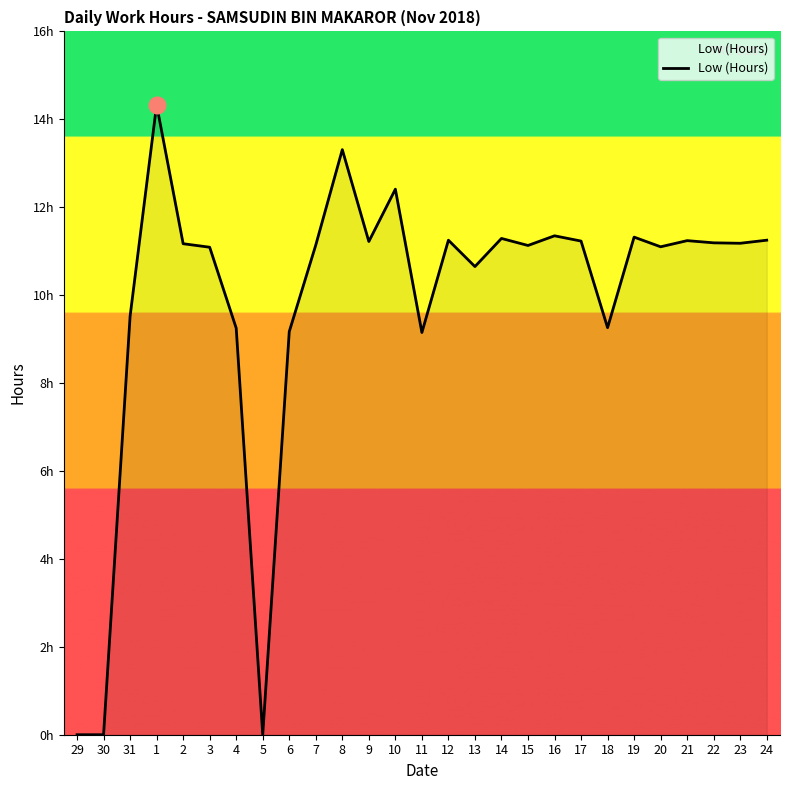

Reading left to right, what are all the values shown in this chart?

29=0.0	30=0.0	31=9.5	1=14.3	2=11.2	3=11.1	4=9.2	5=0.0	6=9.2	7=11.1	8=13.3	9=11.2	10=12.4	11=9.2	12=11.2	13=10.7	14=11.3	15=11.1	16=11.3	17=11.2	18=9.3	19=11.3	20=11.1	21=11.2	22=11.2	23=11.2	24=11.2